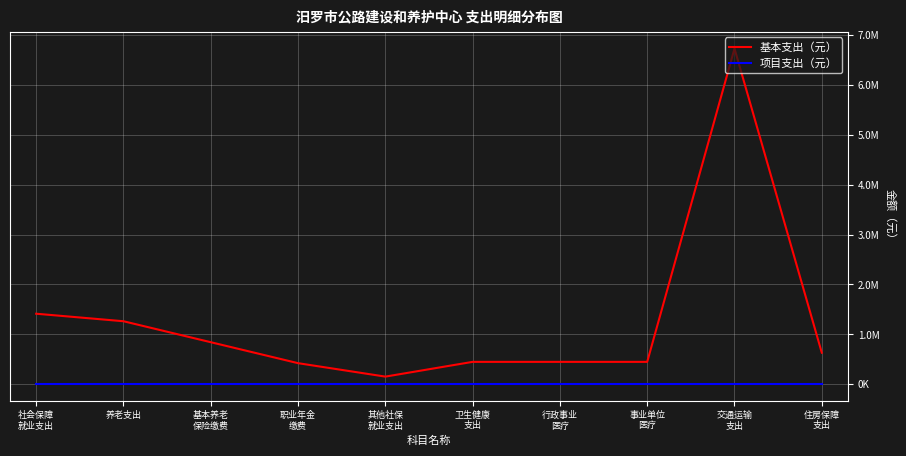

In 基本支出（元）, how many points are higher than both neighbors (excluding endpoints)?

1